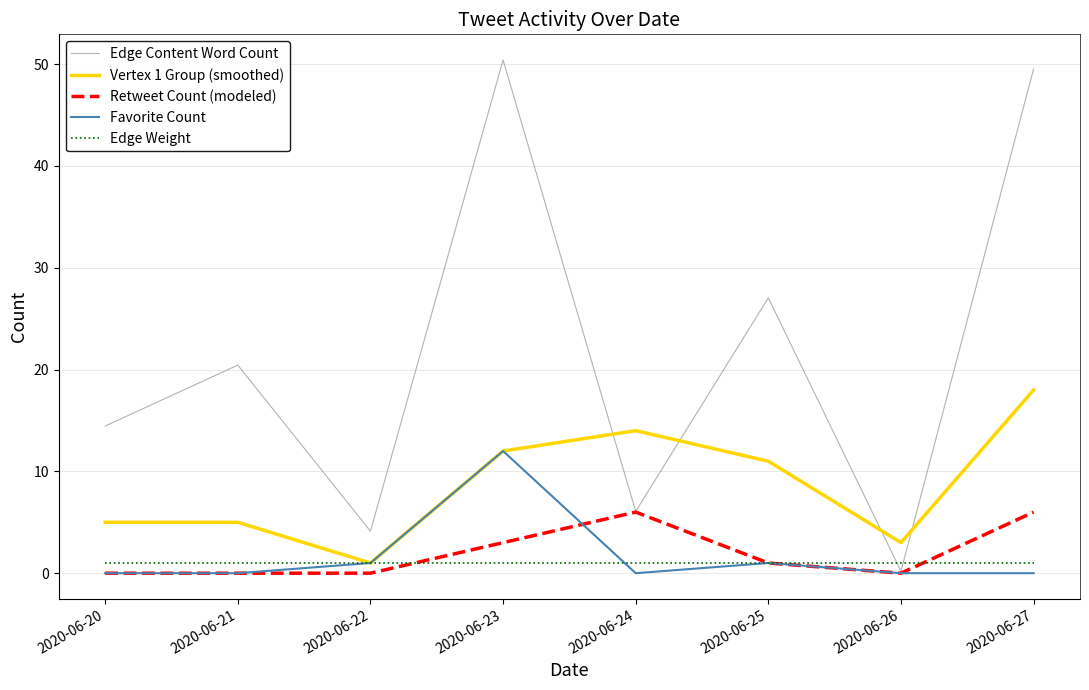

How many lines are shown in the chart?

5